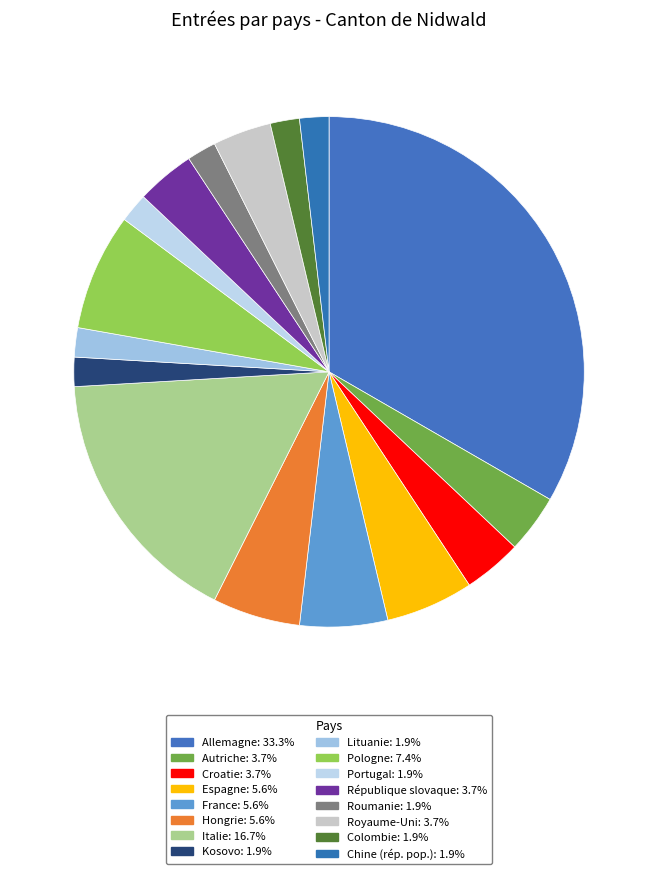

How much of the chart is everything except Italie?

83.3%